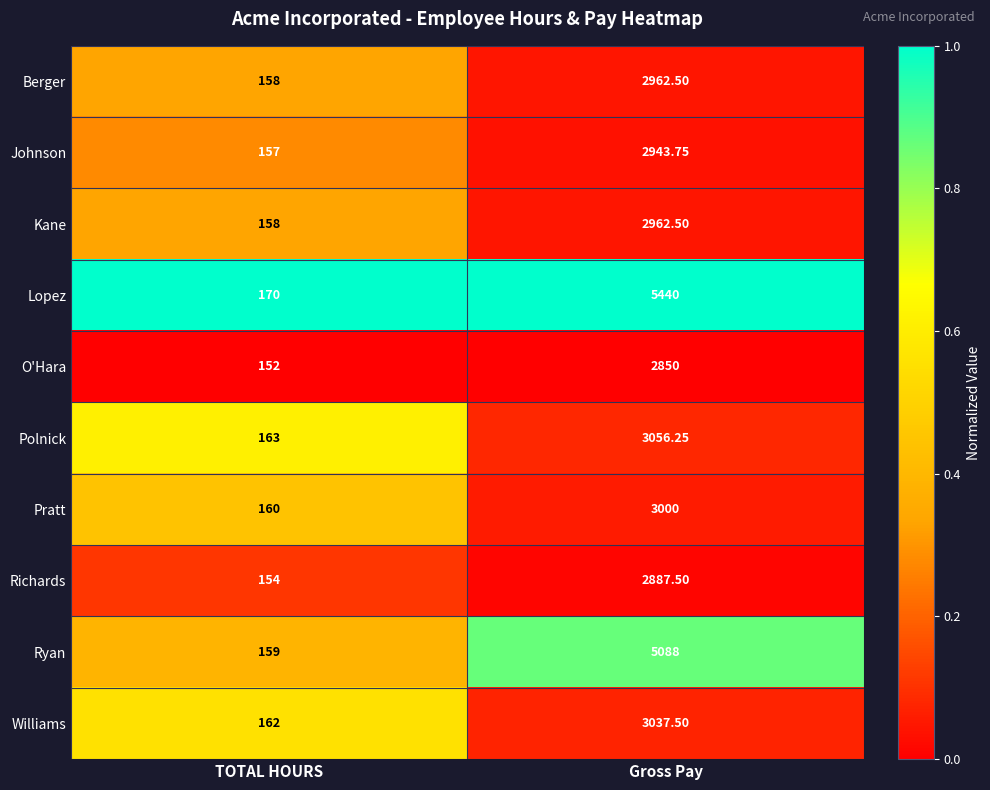

Which series has the largest range (max minus min)?

Lopez